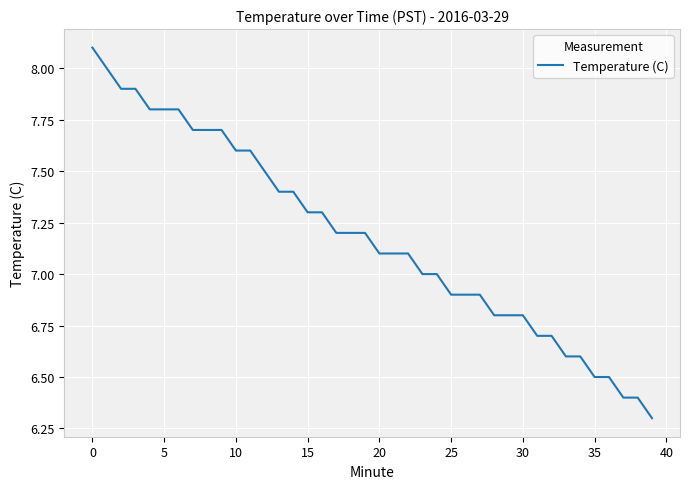

What is the difference between the maximum and minimum values?

1.8